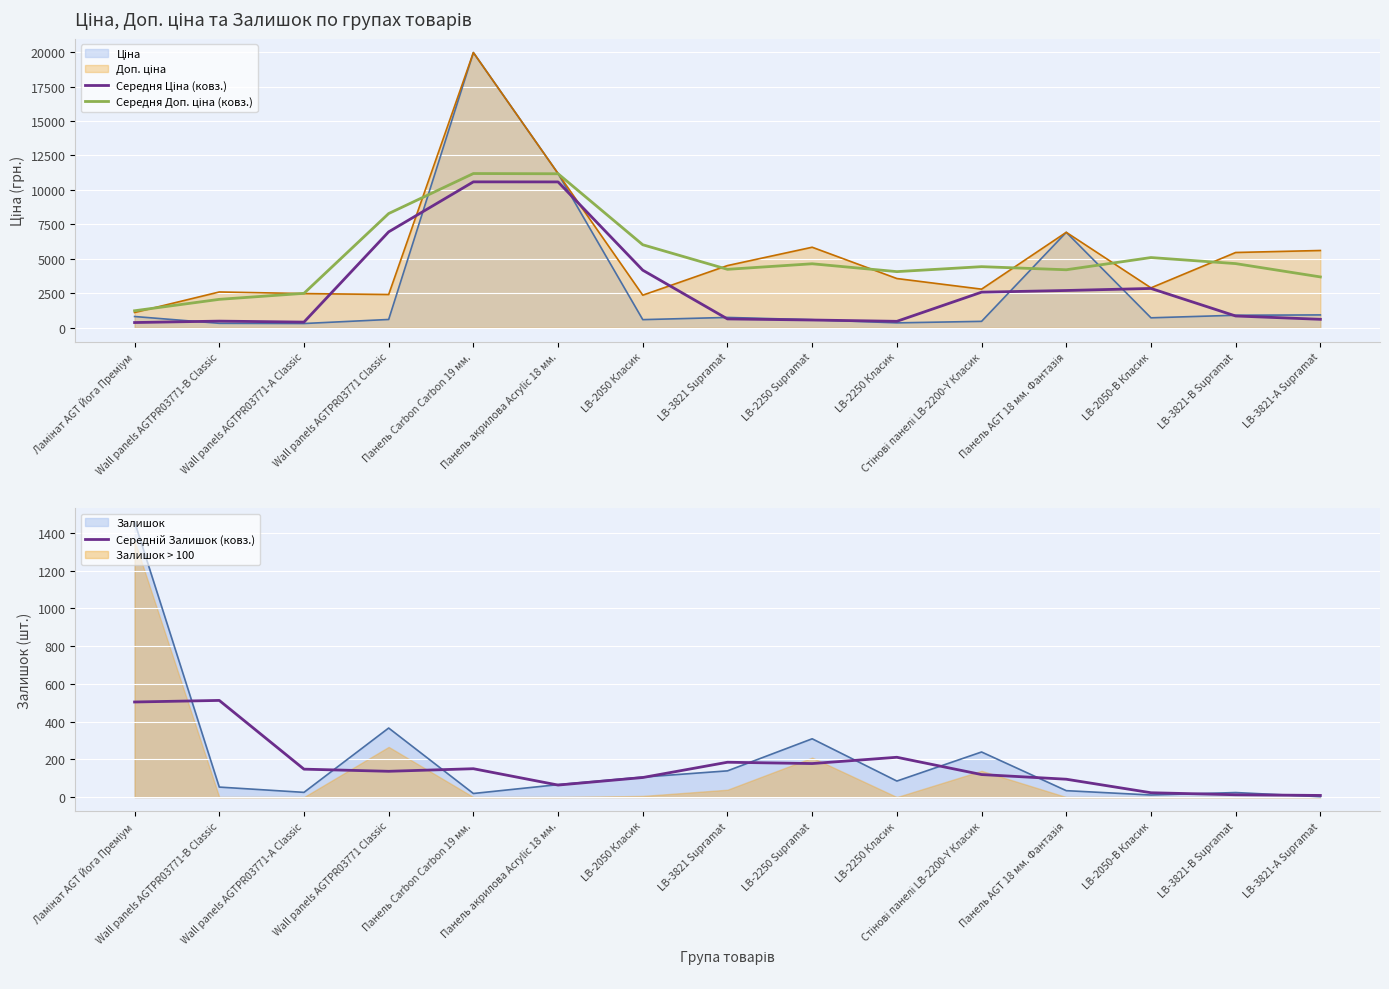

How many lines are shown in the chart?

3